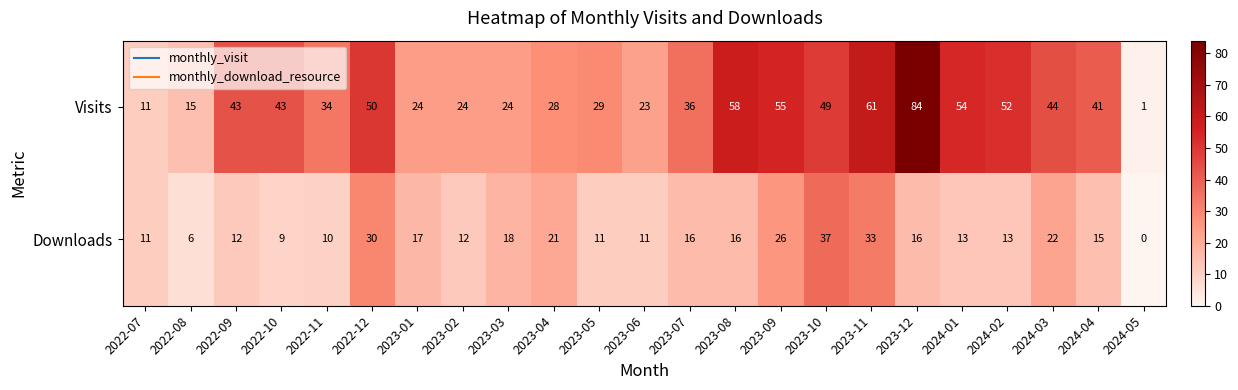

Rank the series at 2024-01 from highest to lowest value.

Visits, Downloads